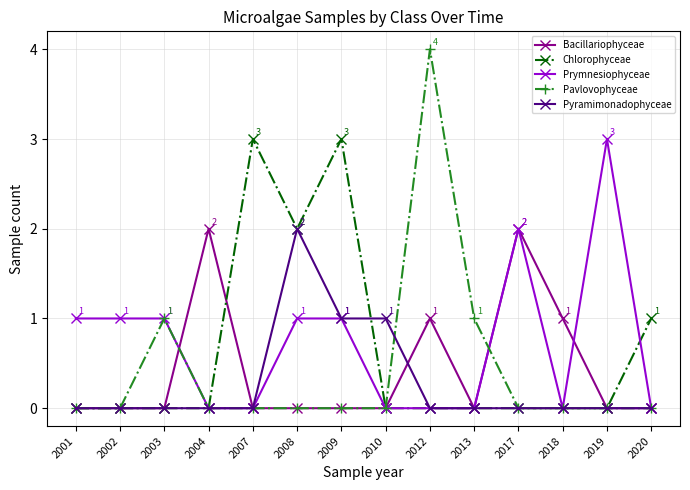

What is the difference between the highest and lowest values at 2007?

3